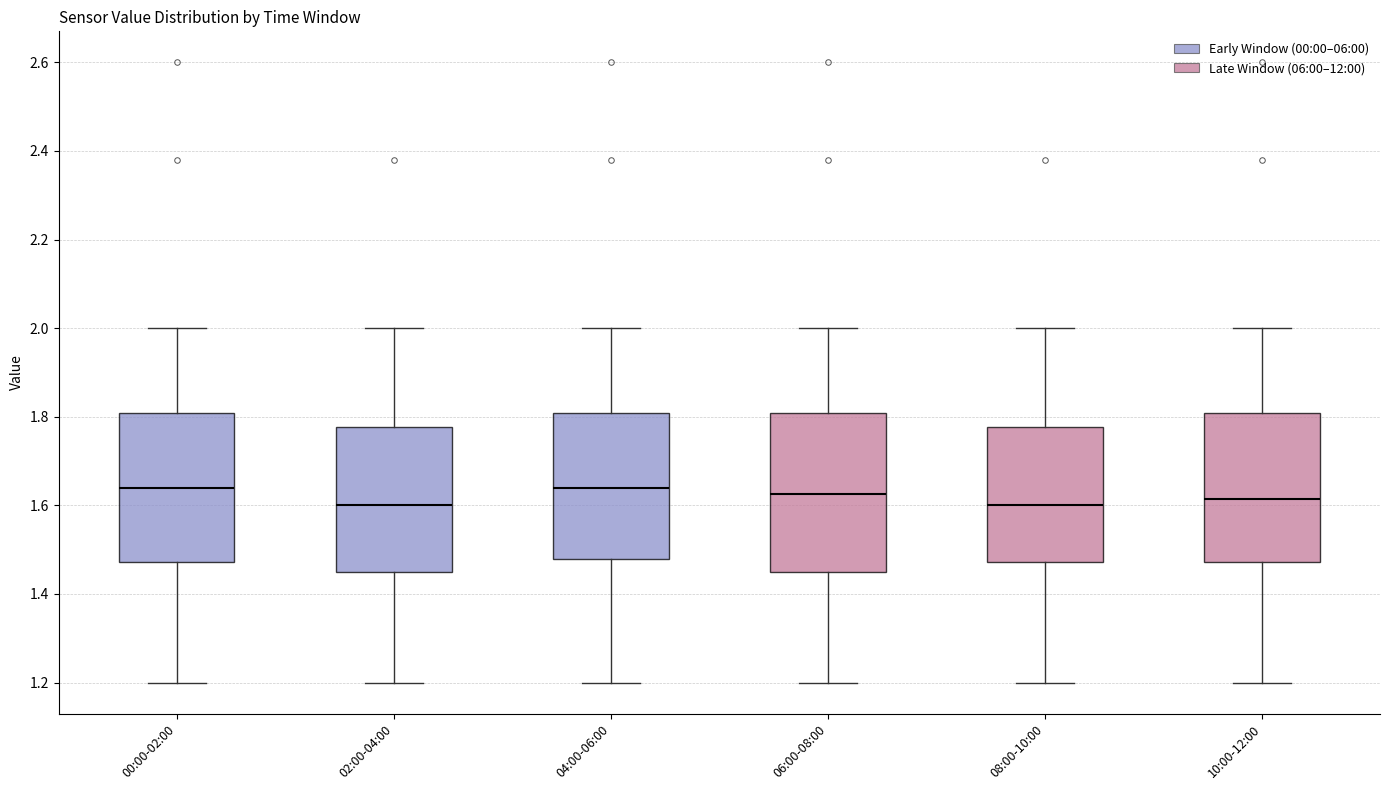

Where does the median line of the box for 06:00-08:00 sit on the y-axis? The values are not printed on the chart, so give them approximately, as read against the axis.

1.62